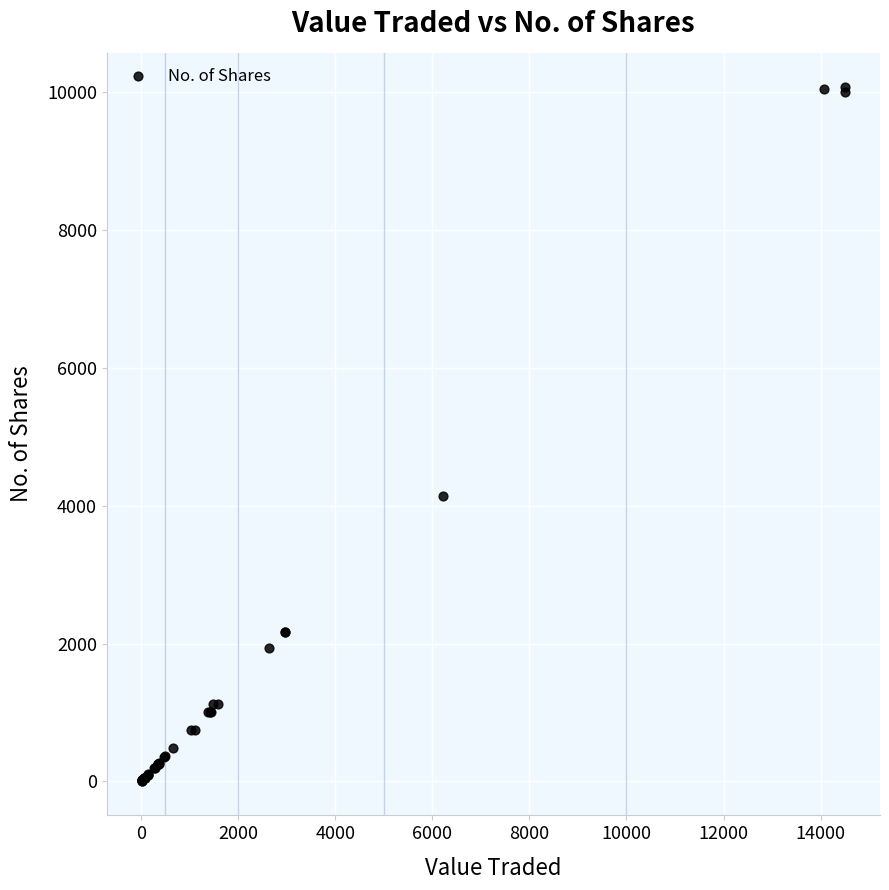

What Y value in the scatter plot is closest to 5039?

4144